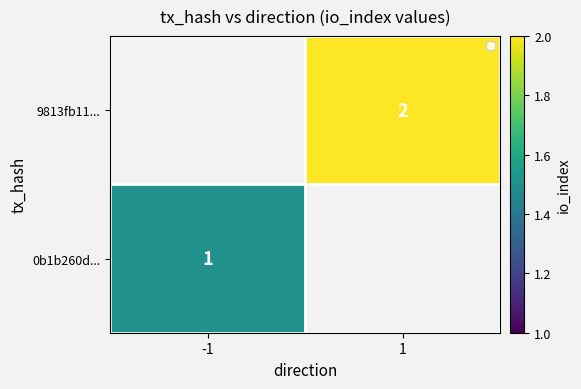

Is it true that 9813fb11... equals 0.9 at 1?

False